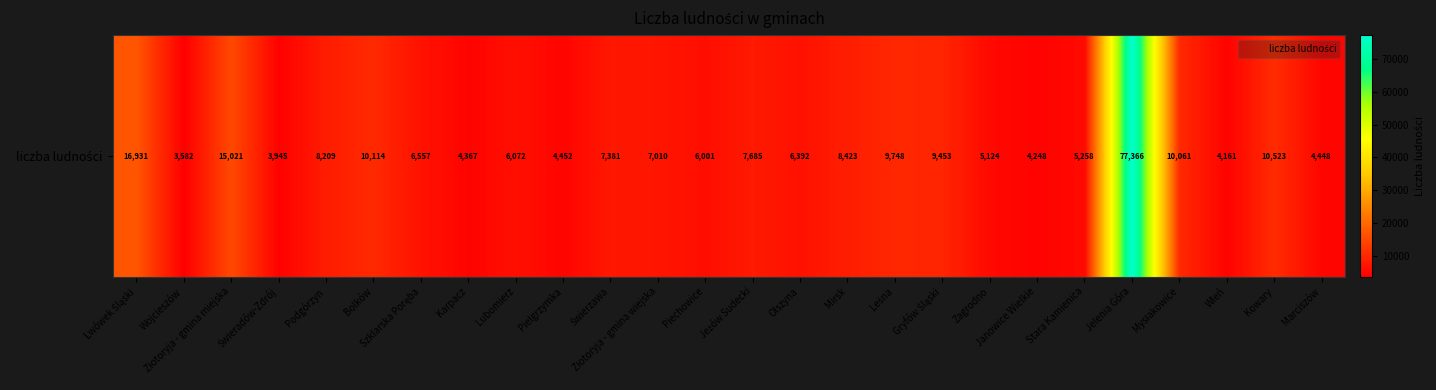

Approximately how many times larger is the value at Szklarska Poręba compared to Zagrodno?

1.3